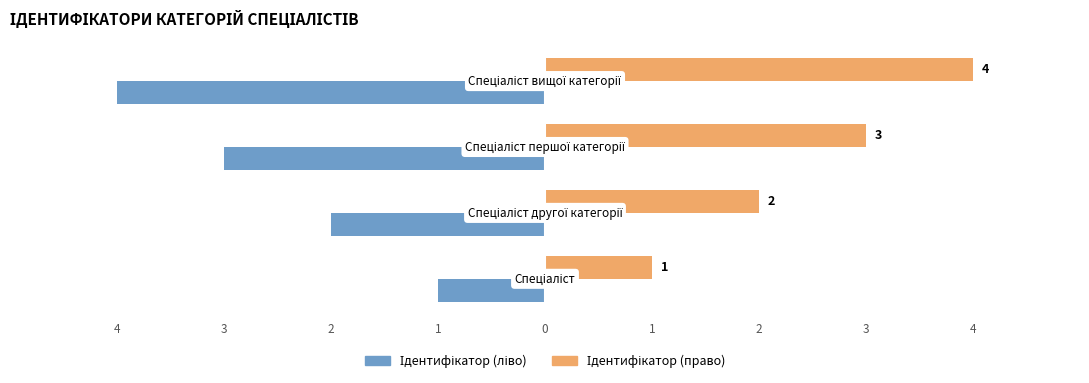

What is the greatest value displayed?

4